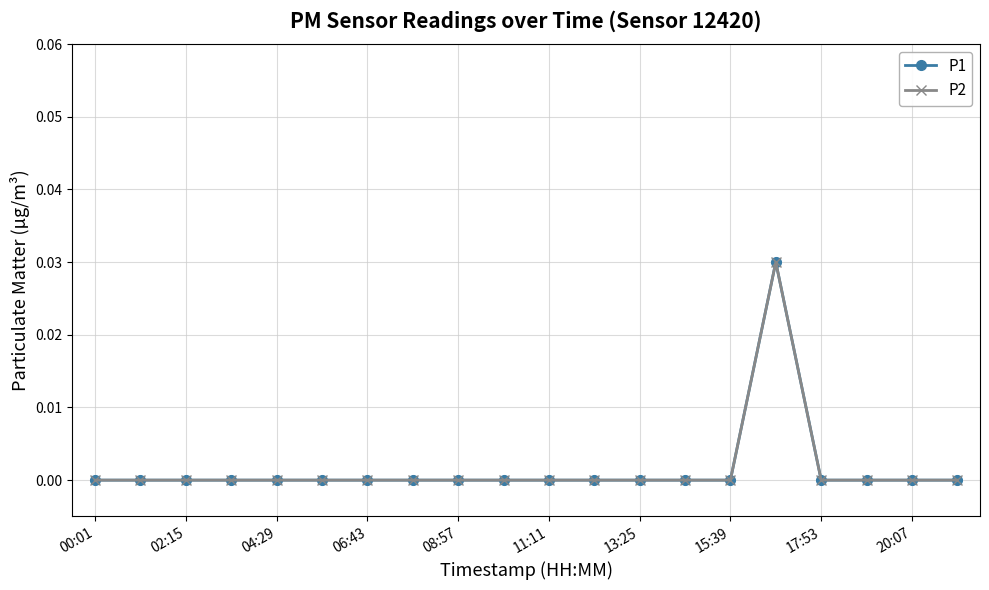

Does the chart have visible grid lines?

Yes